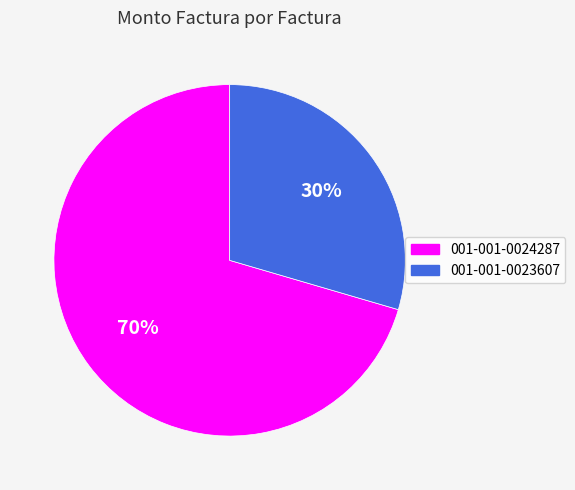

Count the number of slices in the pie.

2